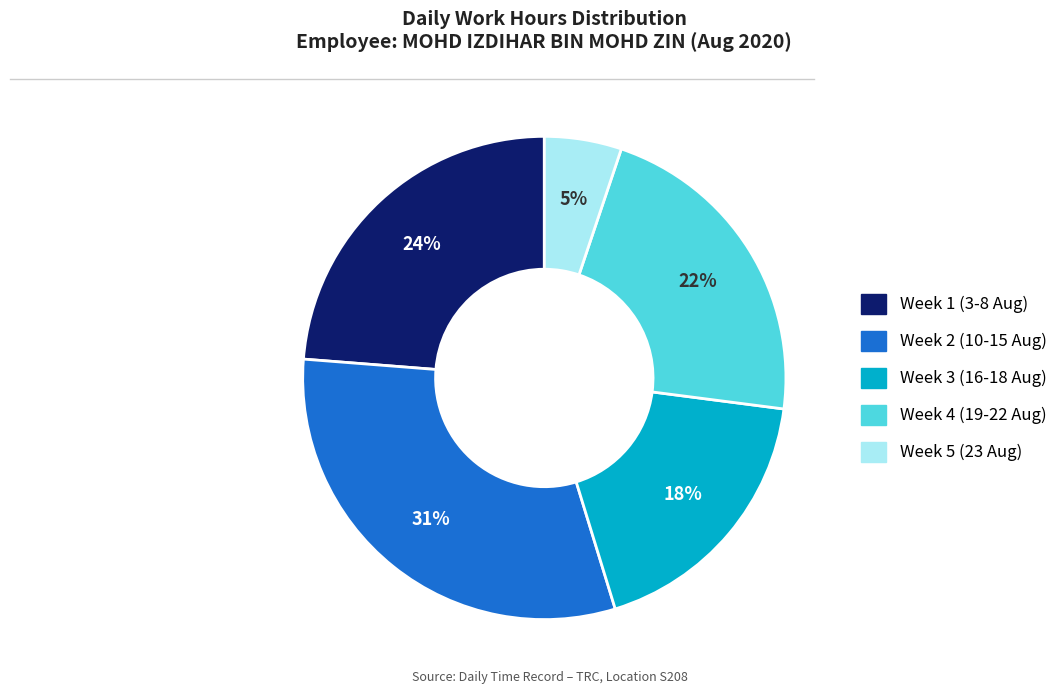

Is there any slice that represents more than half of the pie?

No